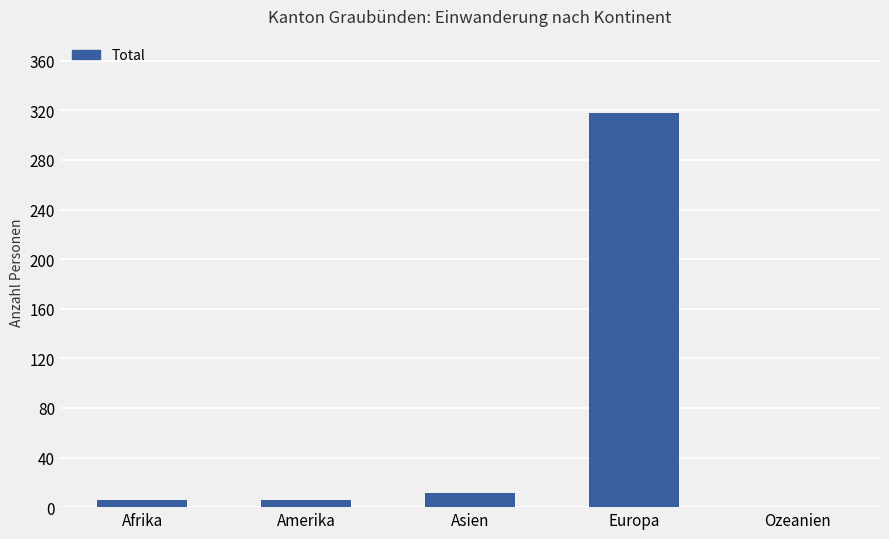

Are the bars horizontal?

No